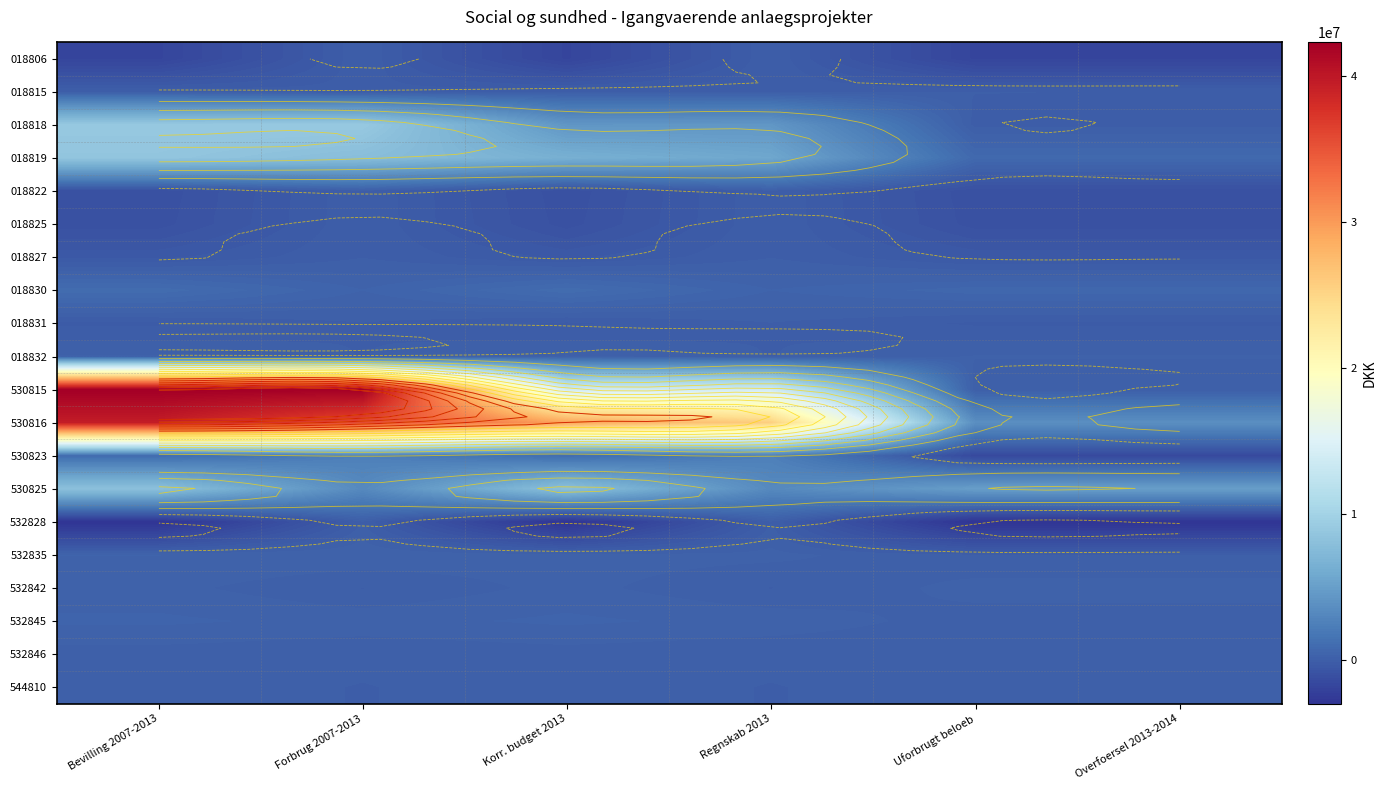

Between Uforbrugt beloeb and Overfoersel 2013-2014, which is larger?

Uforbrugt beloeb